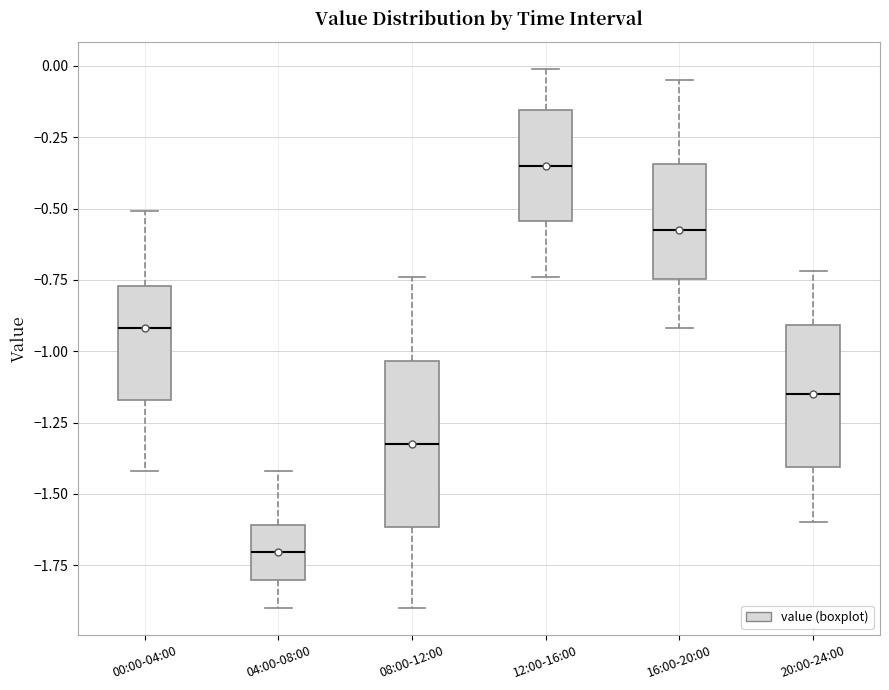

Reading left to right, transcribe this box plot: for each box, give where its median line is, the range the box spans, and where its two whiskers end, as read against the y-axis. The values are not printed on the chart, so give them approximately, as read against the axis.

00:00-04:00: median -0.90, box -1.15 to -0.75, whiskers -1.40 to -0.50
04:00-08:00: median -1.70, box -1.80 to -1.60, whiskers -1.90 to -1.40
08:00-12:00: median -1.30, box -1.60 to -1.05, whiskers -1.90 to -0.75
12:00-16:00: median -0.35, box -0.55 to -0.15, whiskers -0.75 to 0.00
16:00-20:00: median -0.55, box -0.75 to -0.35, whiskers -0.90 to -0.05
20:00-24:00: median -1.15, box -1.40 to -0.90, whiskers -1.60 to -0.70